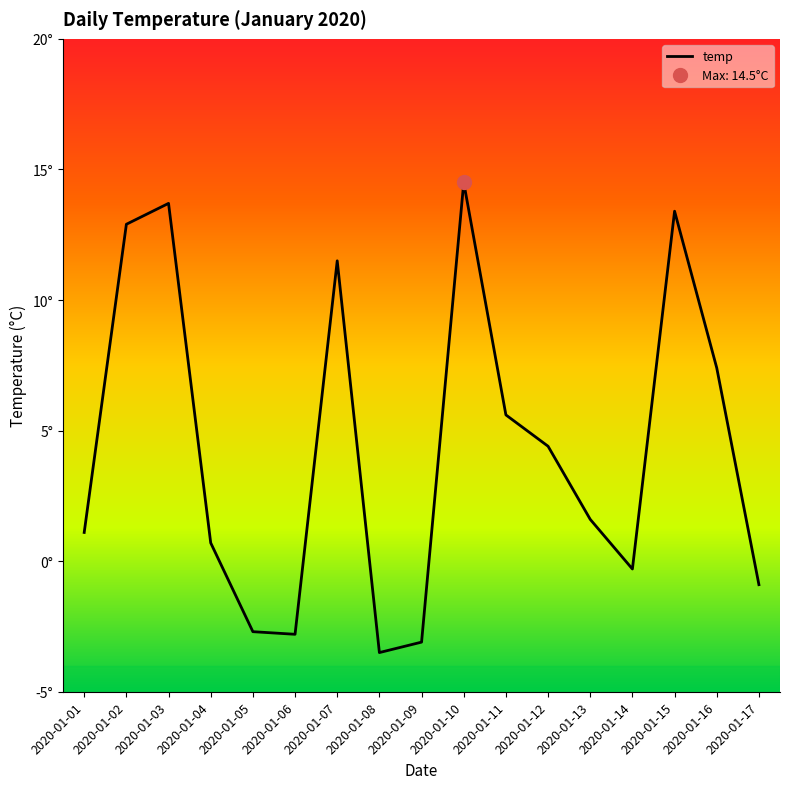

Which has a higher value, 2020-01-07 or 2020-01-16?

2020-01-07